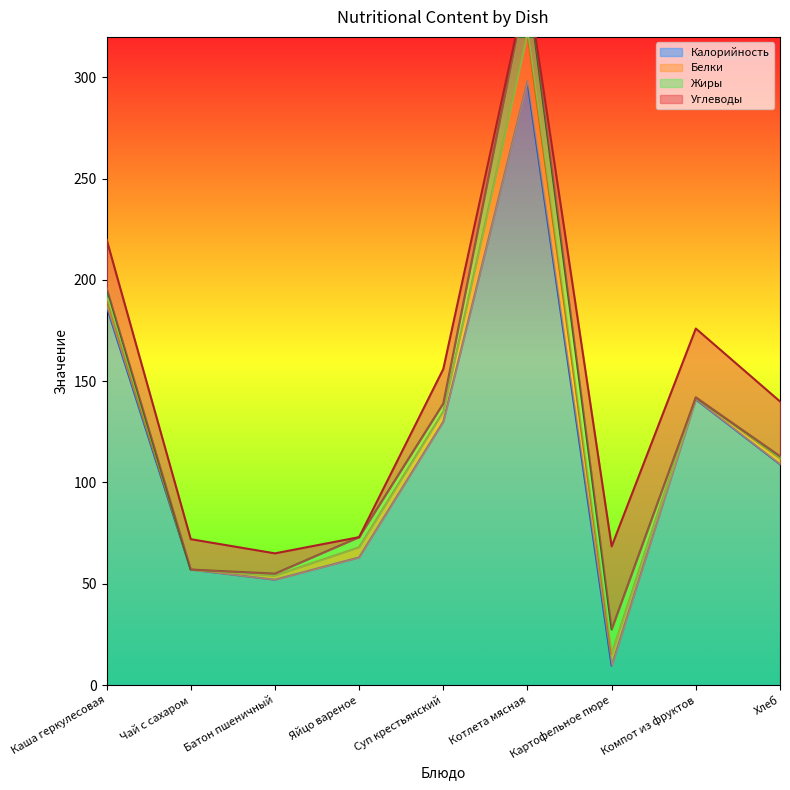

What position from the left is Суп крестьянский?

5